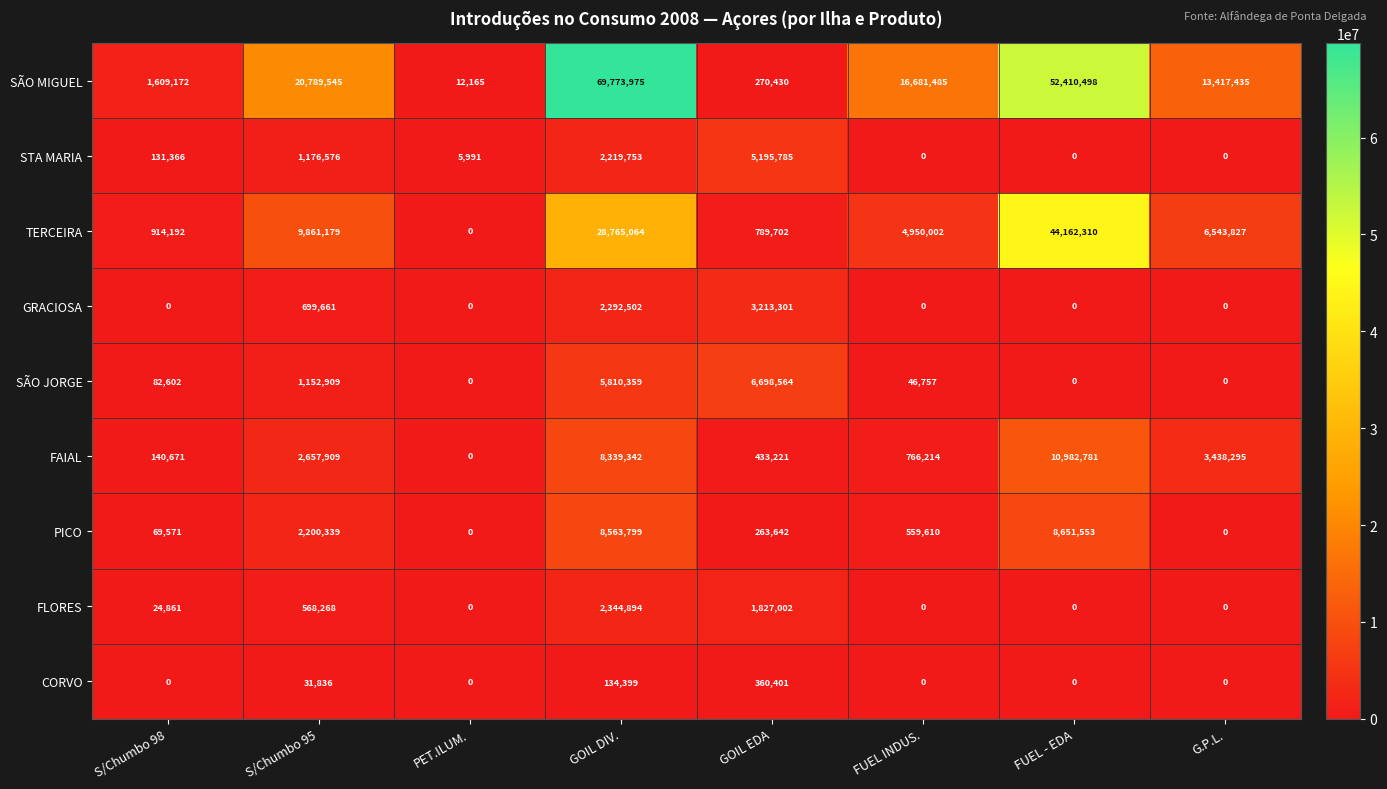

At which label is GRACIOSA closest to 1606650?

GOIL DIV.